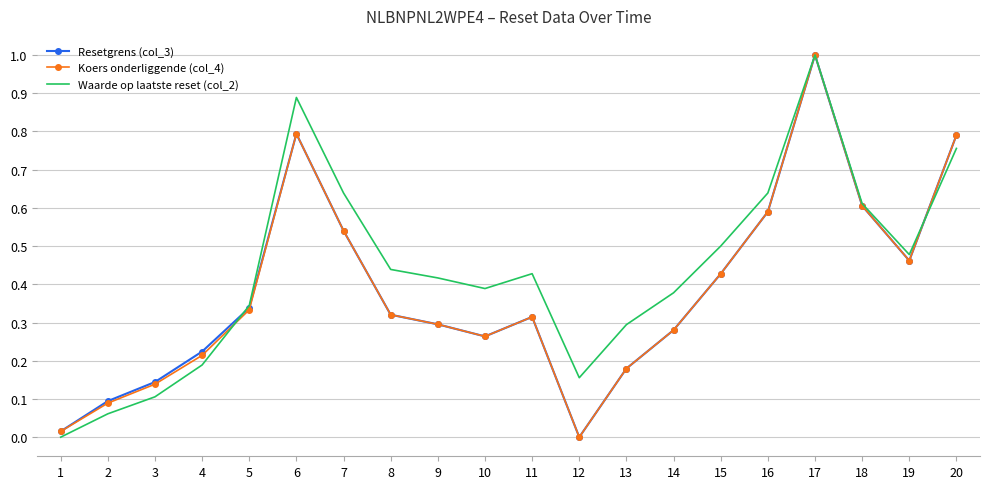

Is it true that Koers onderliggende (col_4) equals 0.3 at 10?

True